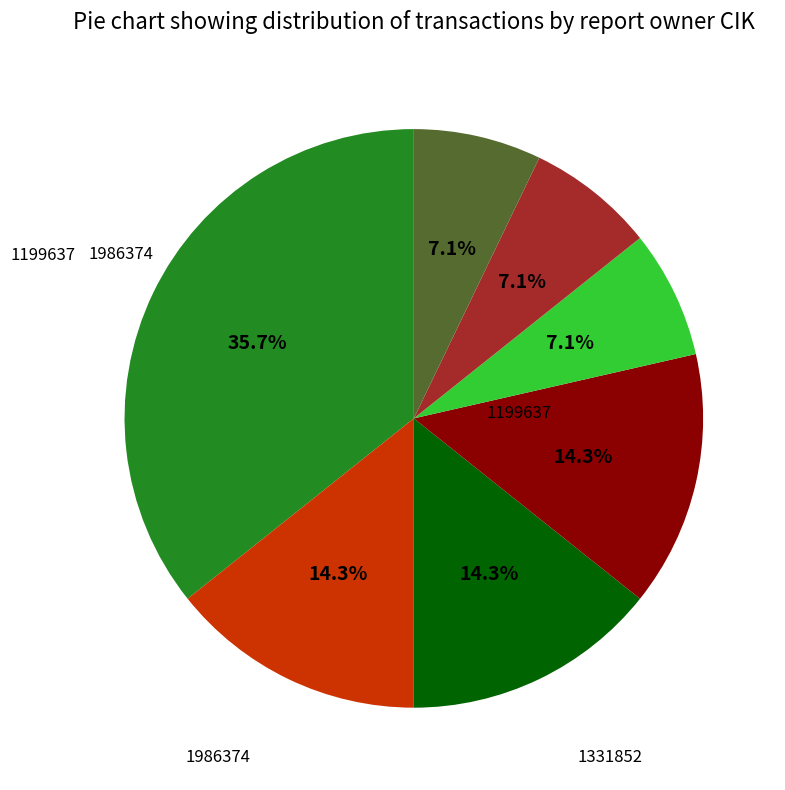

Does any single category account for the majority?

No